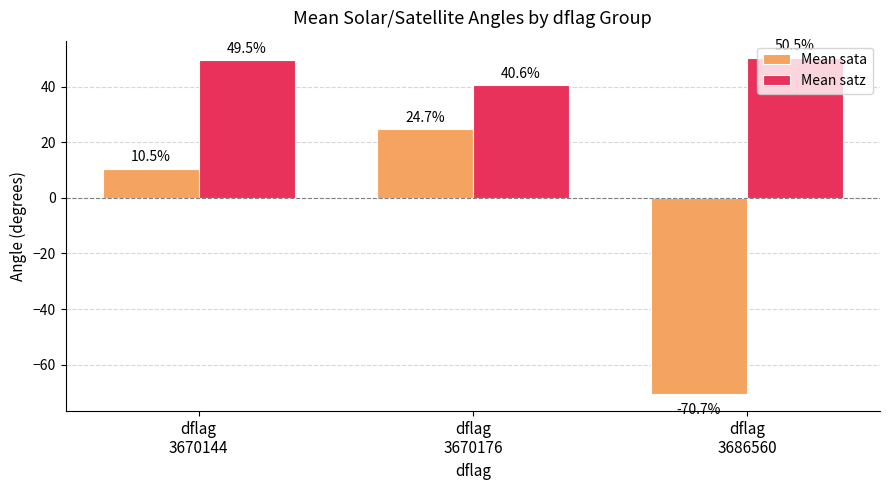

What is the average value of the Mean sata series?

-11.8